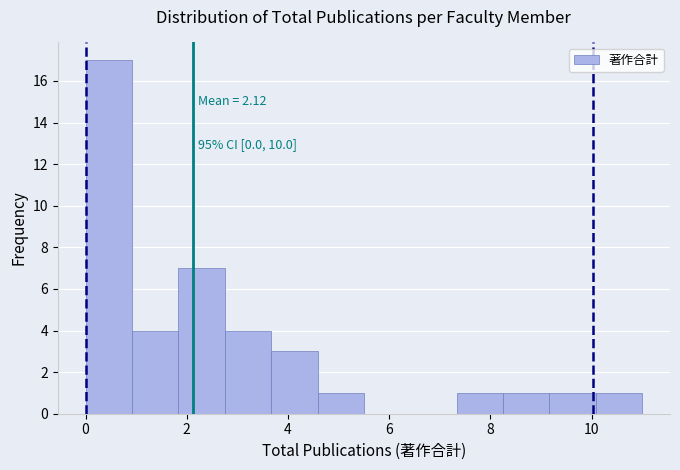

Which range on the x-axis has the tallest bar?

0.0 to 1.0